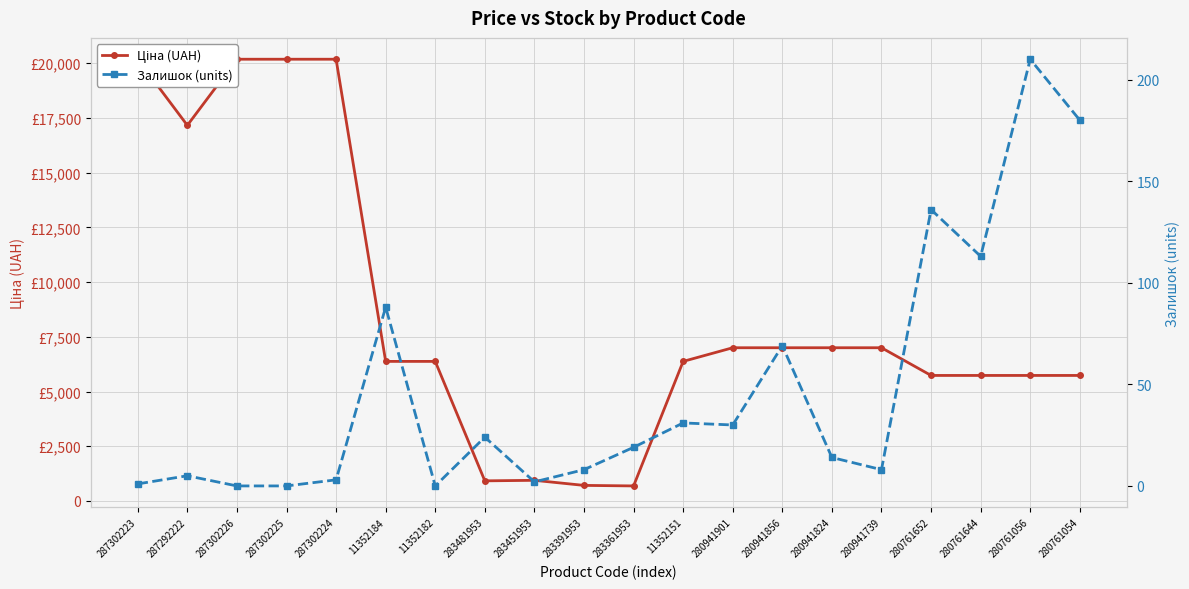

List the labels in order of Залишок (units) value, largest first.

280761056, 280761054, 280761652, 280761644, 11352184, 280941856, 11352151, 280941901, 283481953, 283361953, 280941824, 283391953, 280941739, 287292222, 287302224, 283451953, 287302223, 287302226, 287302225, 11352182